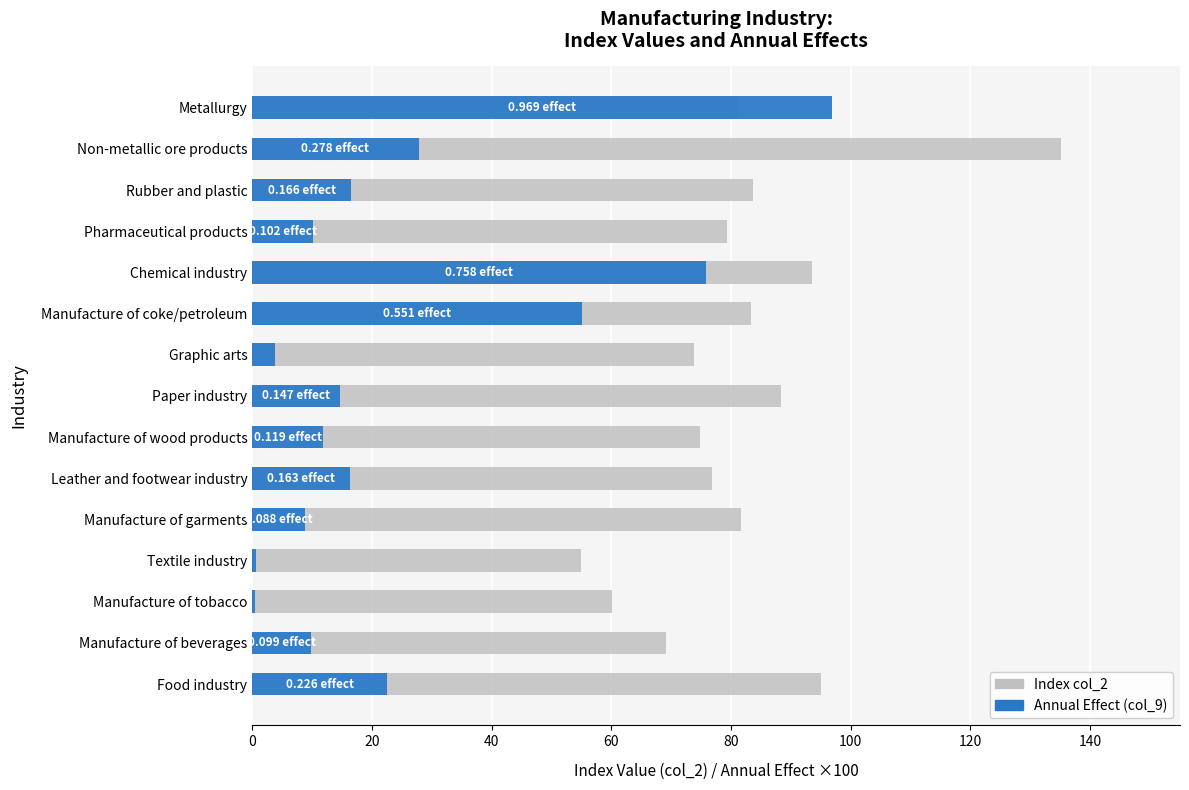

List the series in order of their overall mean, lowest first.

Annual Effect (col_9), Index col_2